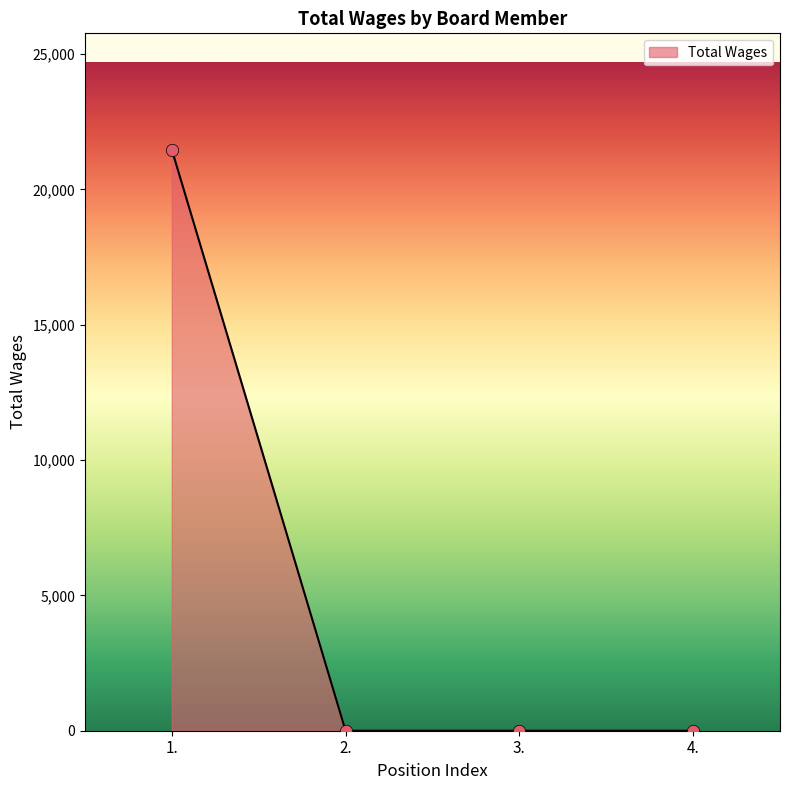

Between 1. and 4., which is larger?

1.